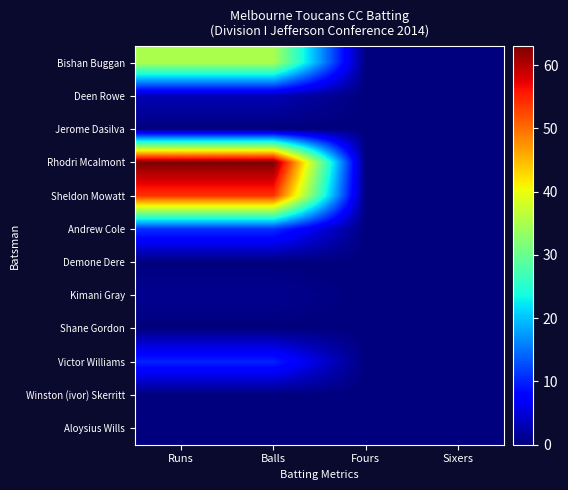

At which category is the sum across all series the highest?

Runs